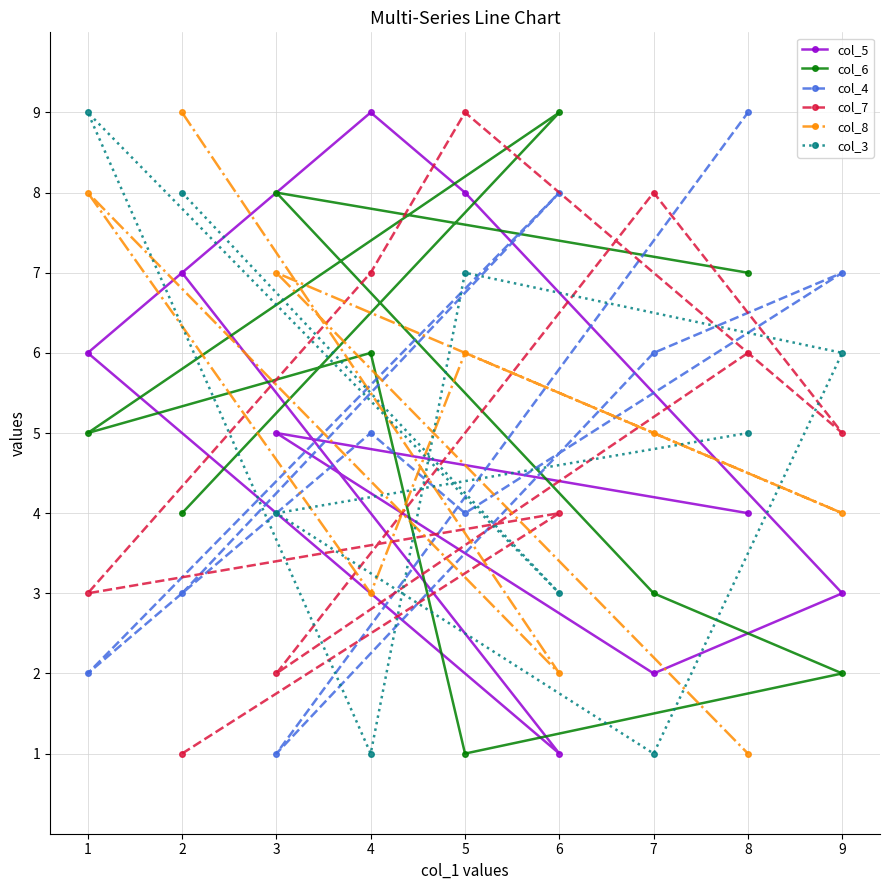

What is the highest value of the col_6 series?

9